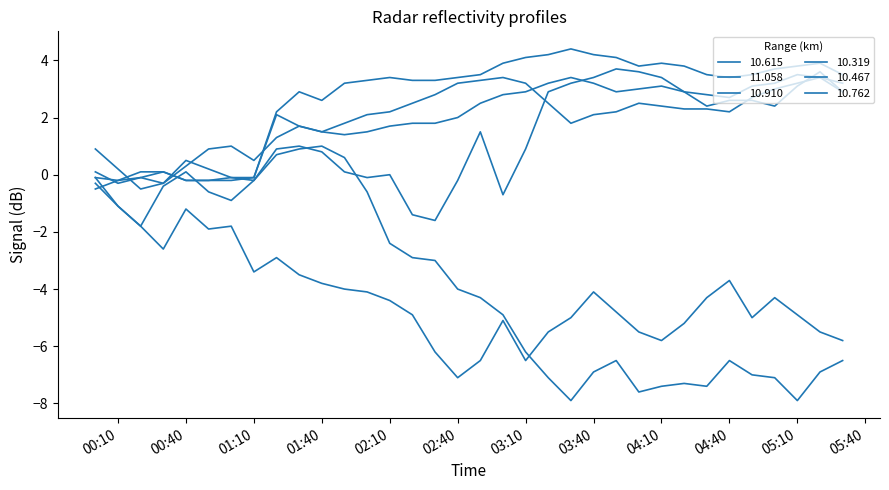

Does the chart display data point markers on the line(s)?

No